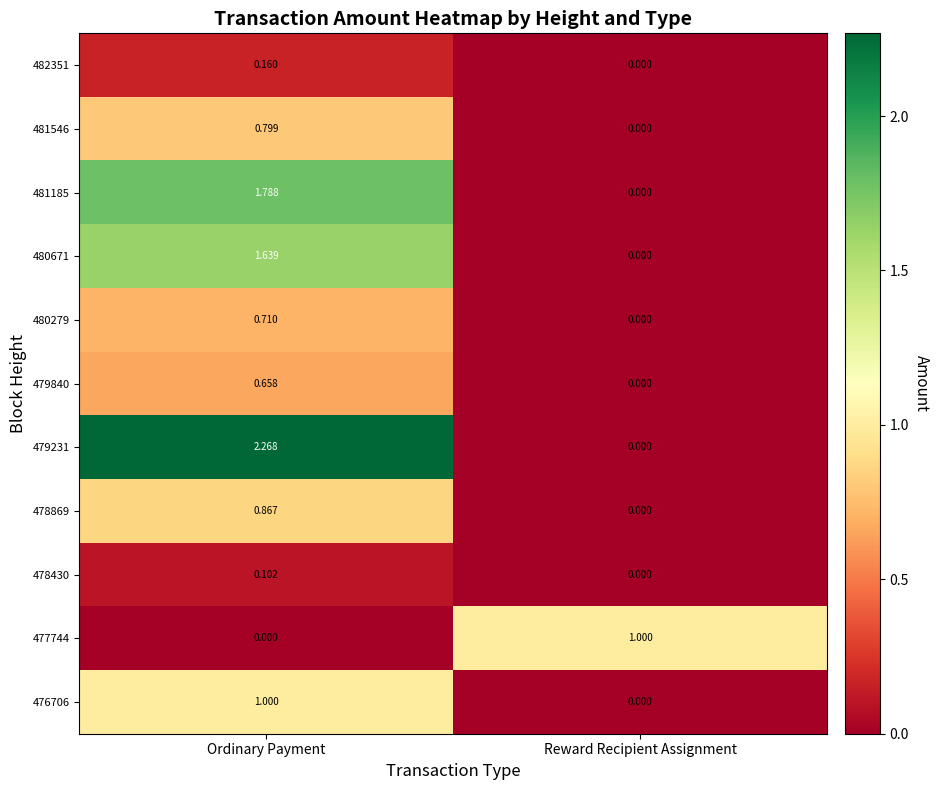

Where is 477744 nearest to the value 0?

Ordinary Payment